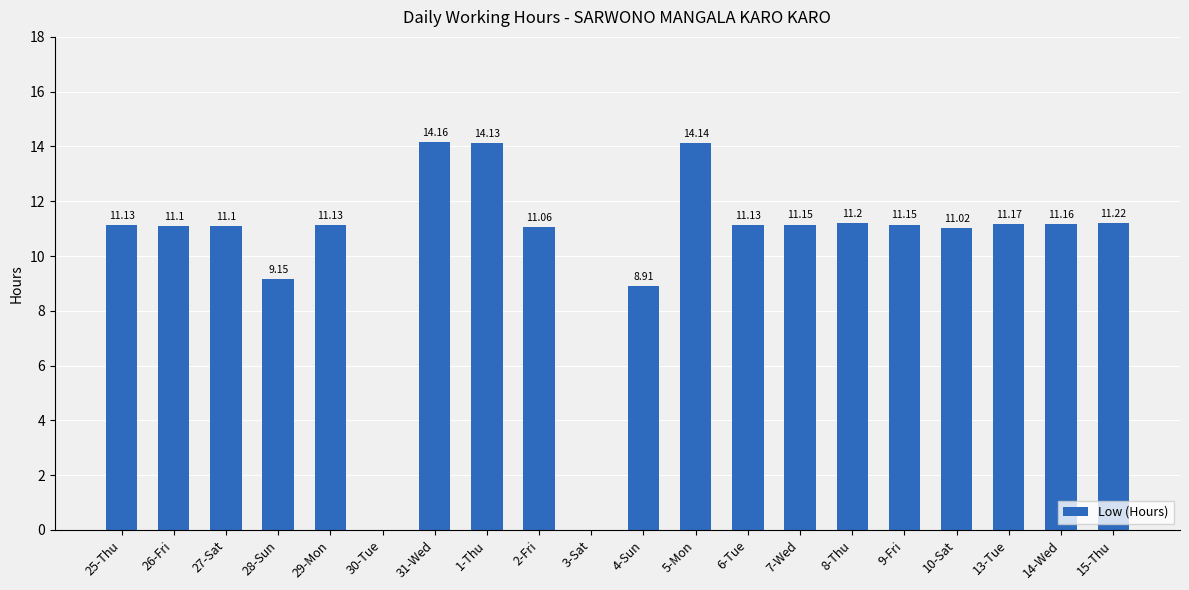

Which has a higher value, 2-Fri or 29-Mon?

29-Mon